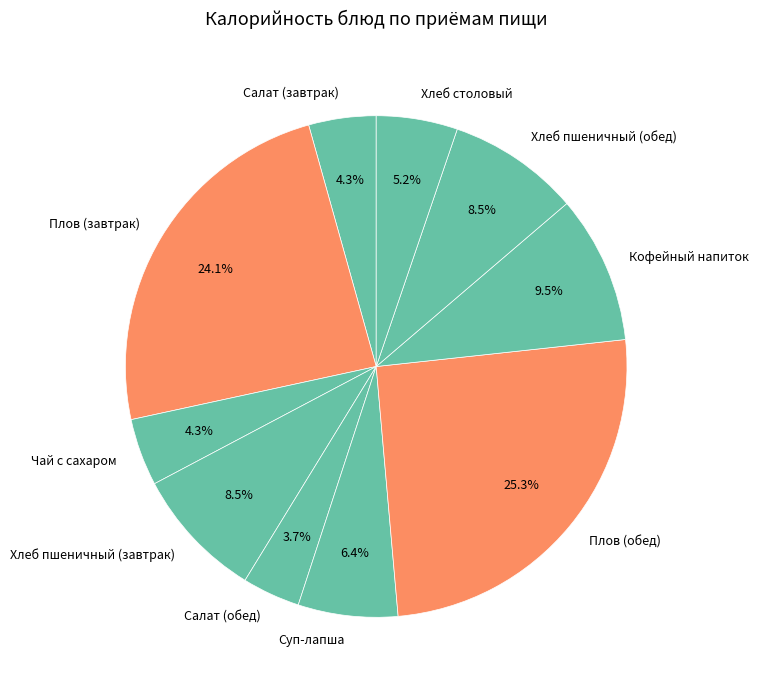

What is the ratio of the value at Кофейный напиток to the value at Салат (обед)?

2.6